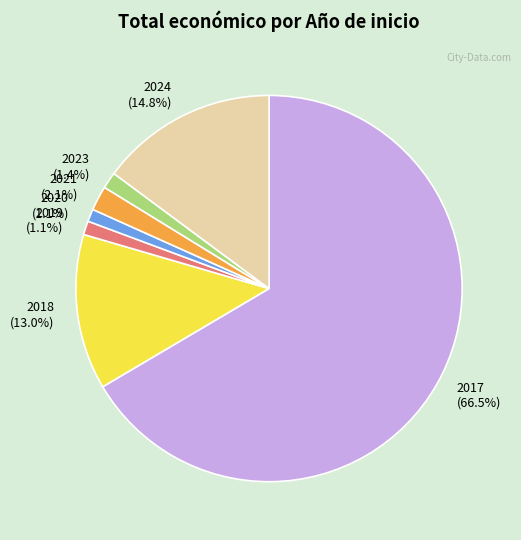

Which slice is the largest?

2017